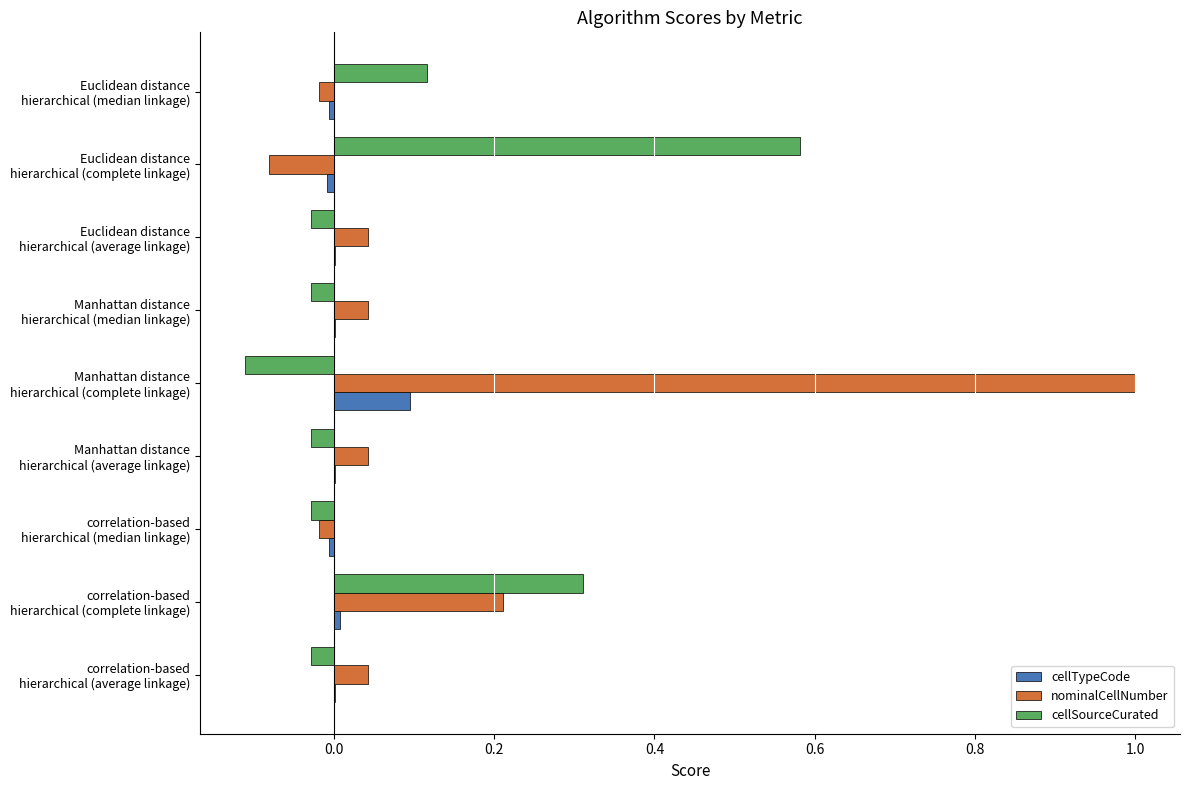

Which series has the largest total across all categories?

nominalCellNumber